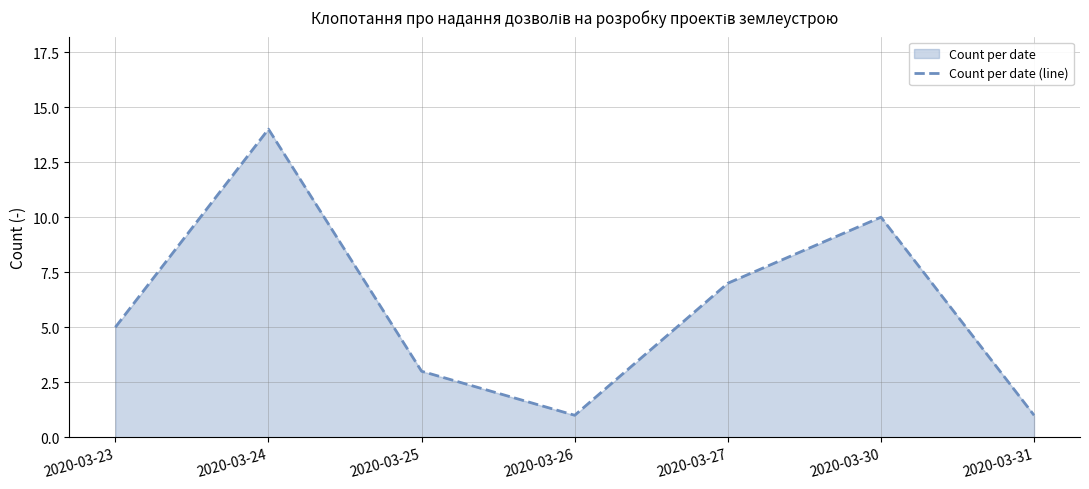

Count the number of values greater than 5.

3